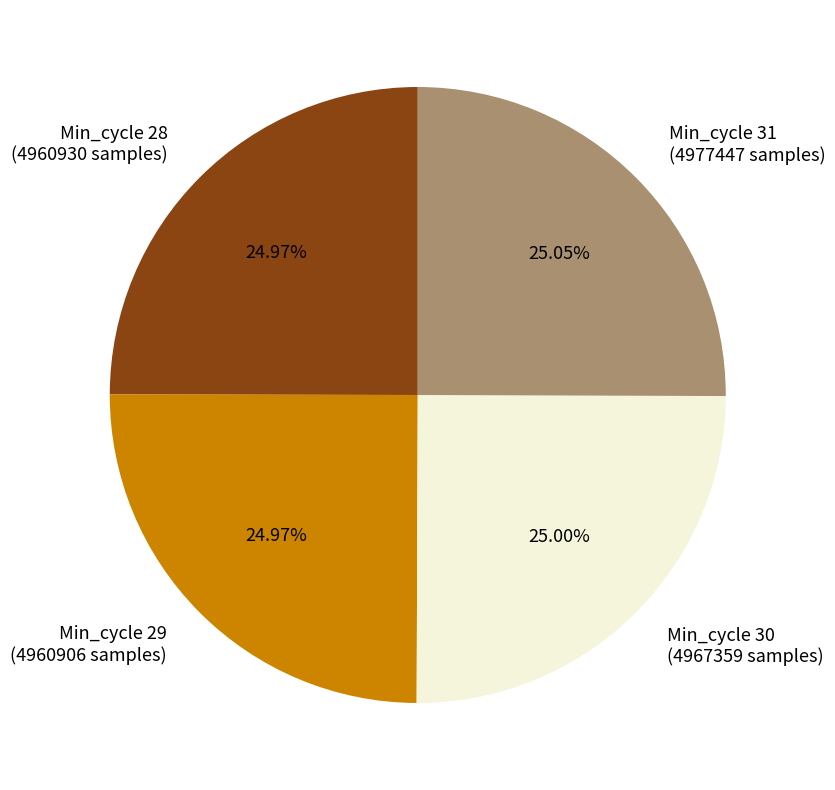

What percentage do Min_cycle 29 and Min_cycle 31 together represent?

50.0%